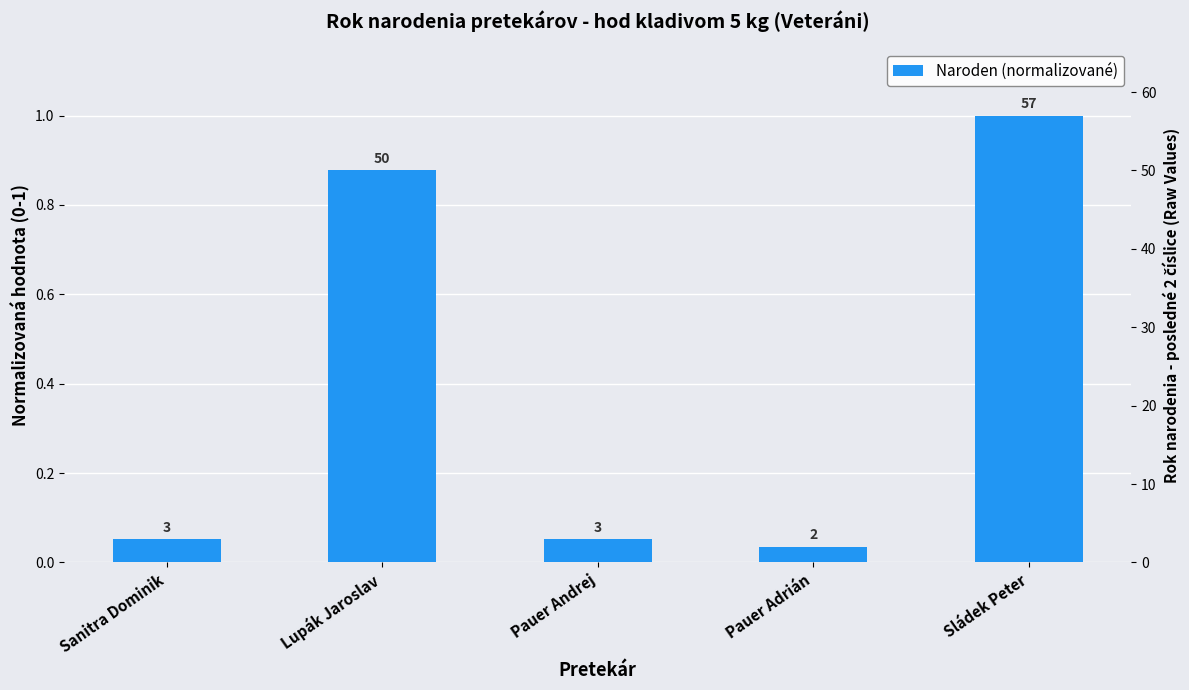

What is the value of the 5th bar from the left?

1.0